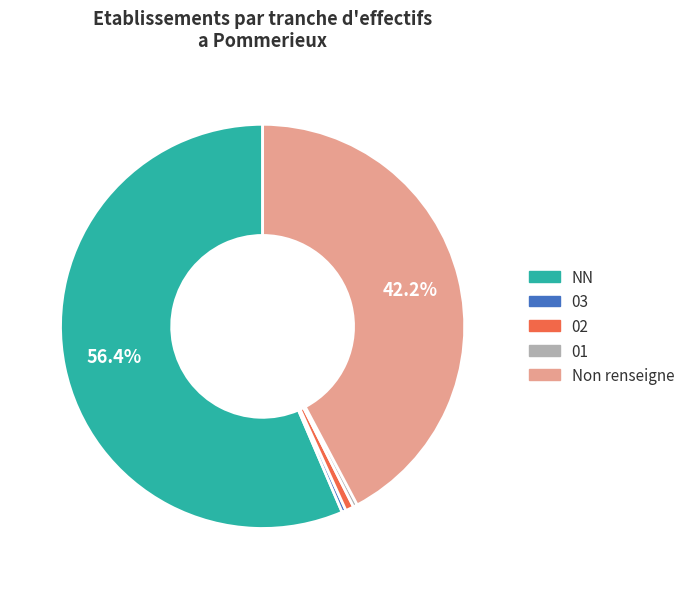

Is there any slice that represents more than half of the pie?

Yes